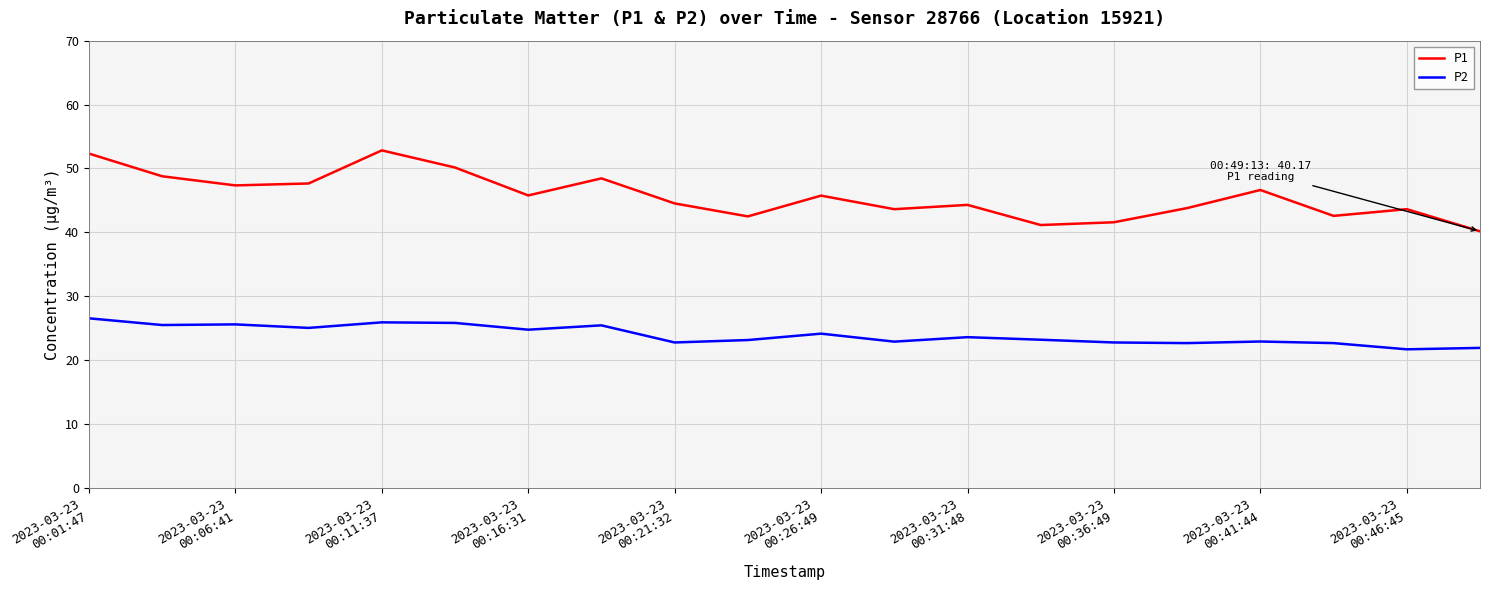

Which series has the widest spread of values?

P1